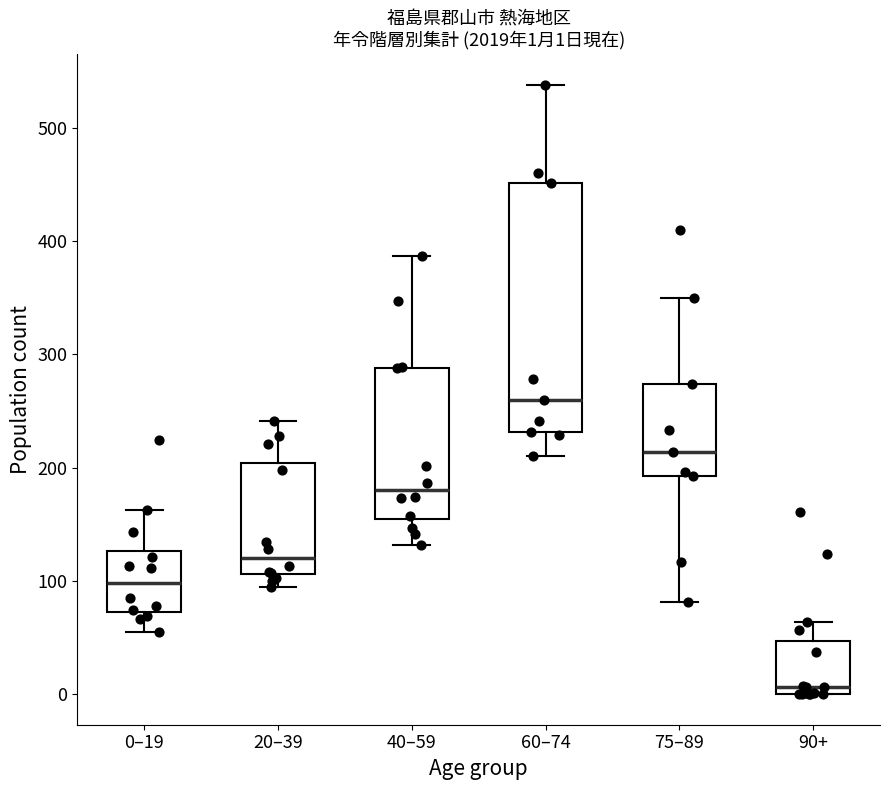

Which box's median line is the lowest?

90+